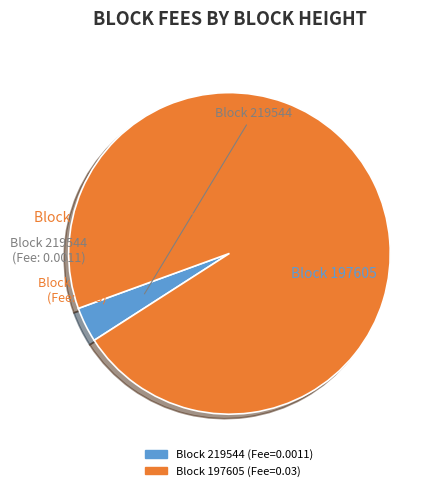

Does any single category account for the majority?

Yes